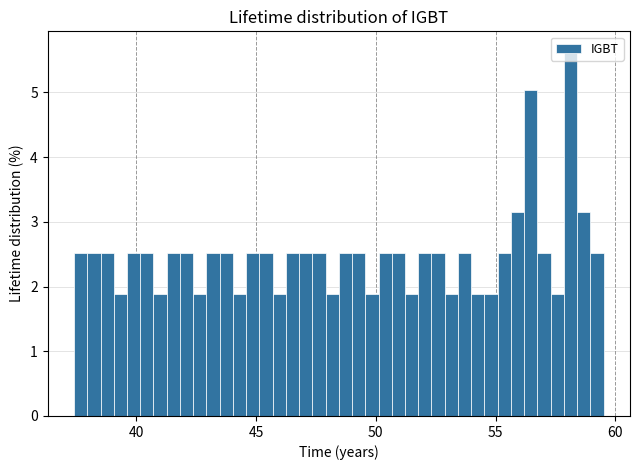

Read against the x-axis, roughly where is the centre of the tallest bar?

58.0